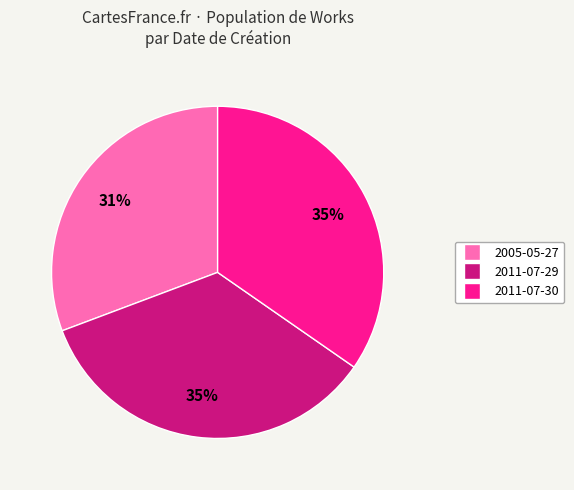

To the nearest percent, what portion does 2005-05-27 represent?

31%